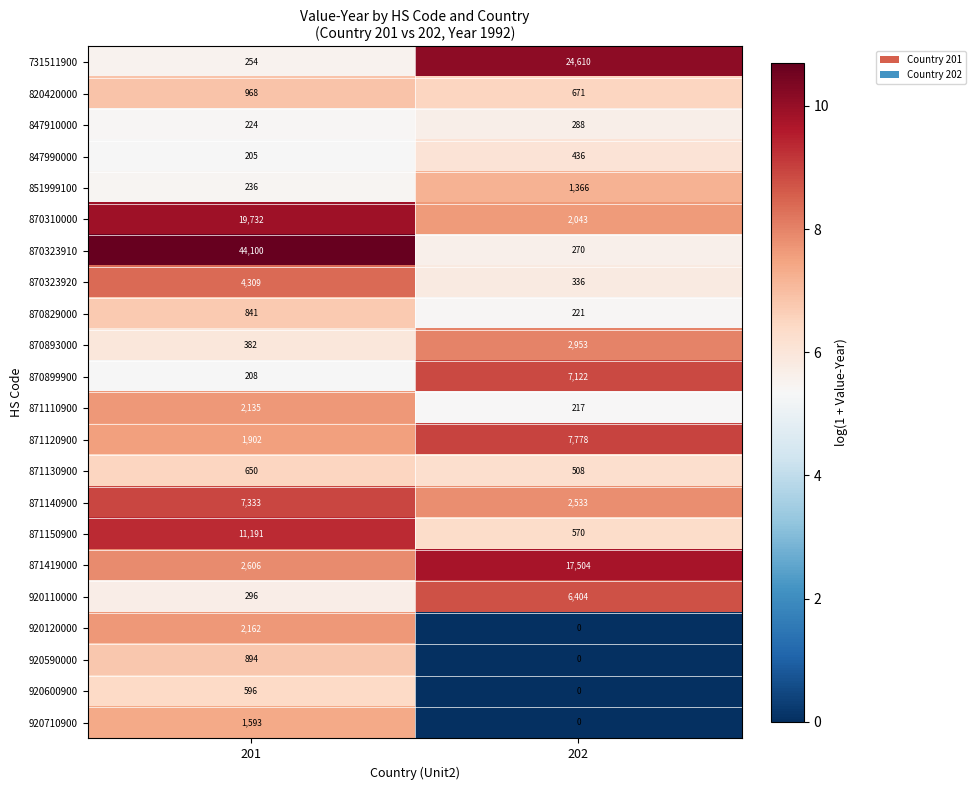

Which category has the lowest value across all series?

202